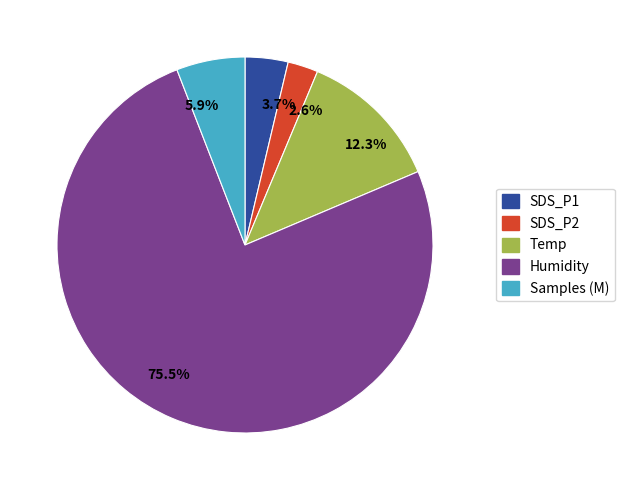

Is there any slice that represents more than half of the pie?

Yes